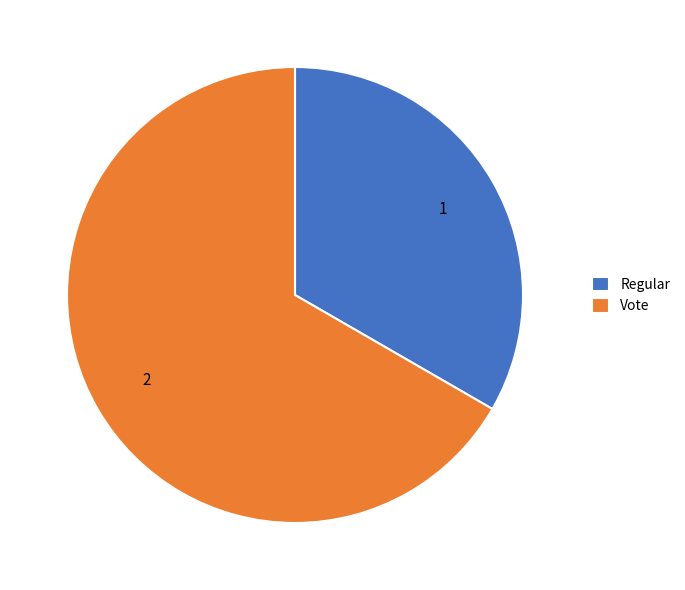

True or false: Vote accounts for 67% of the total.

True